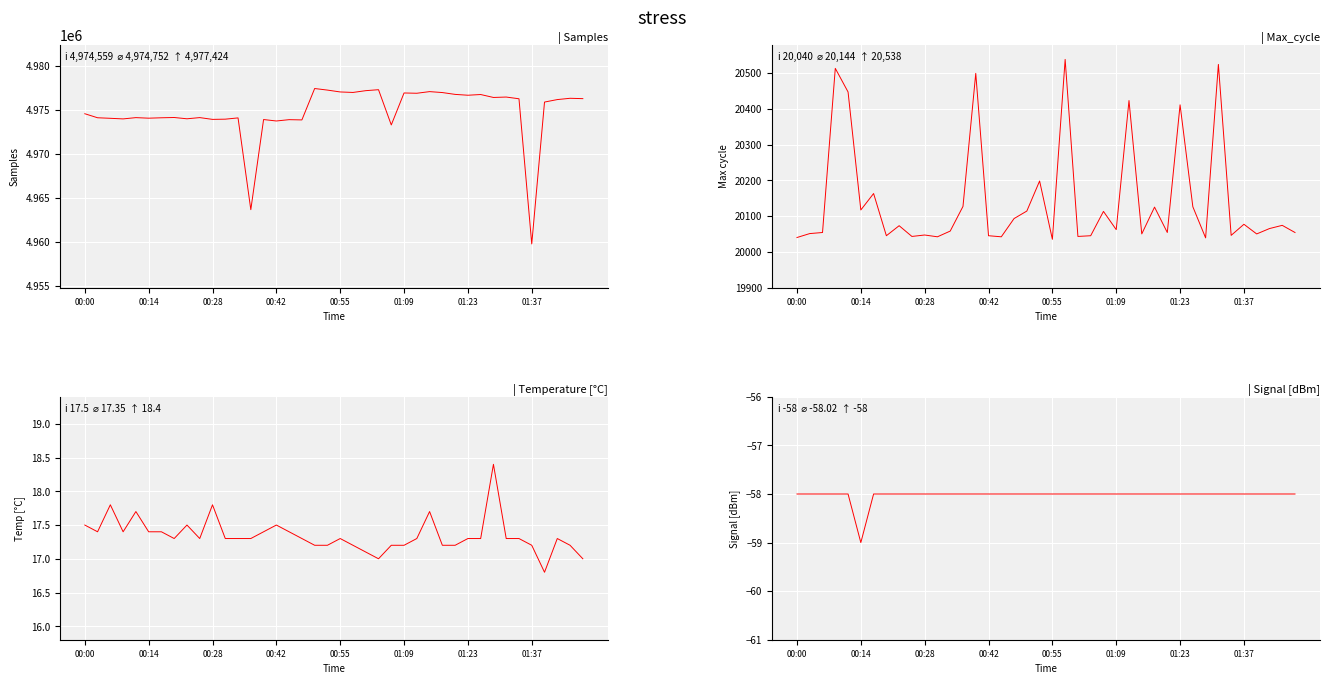

True or false: Samples and Signal cross at least once.

False